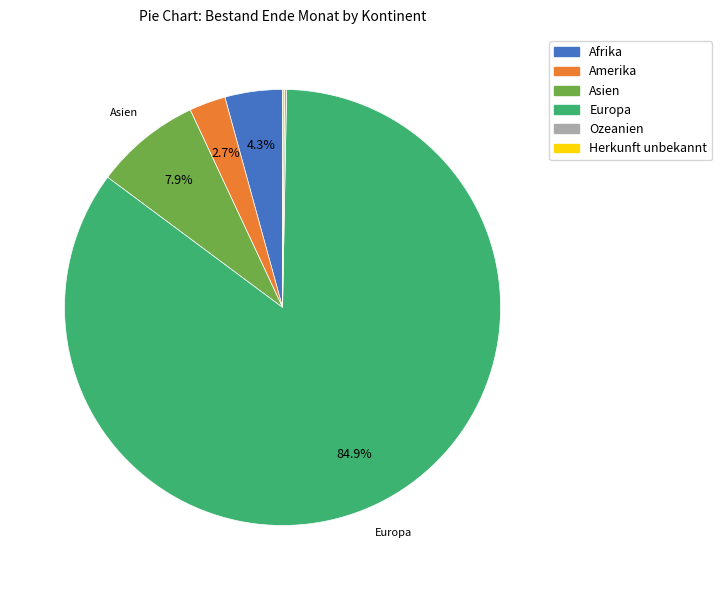

What is the largest slice in the pie chart?

Europa